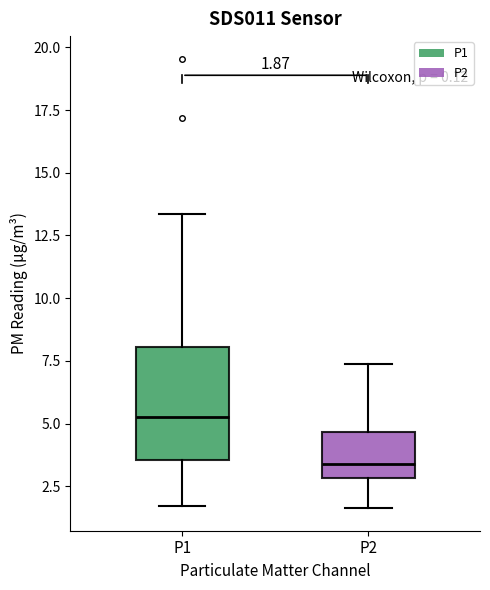

Which box's median line is the highest?

P1